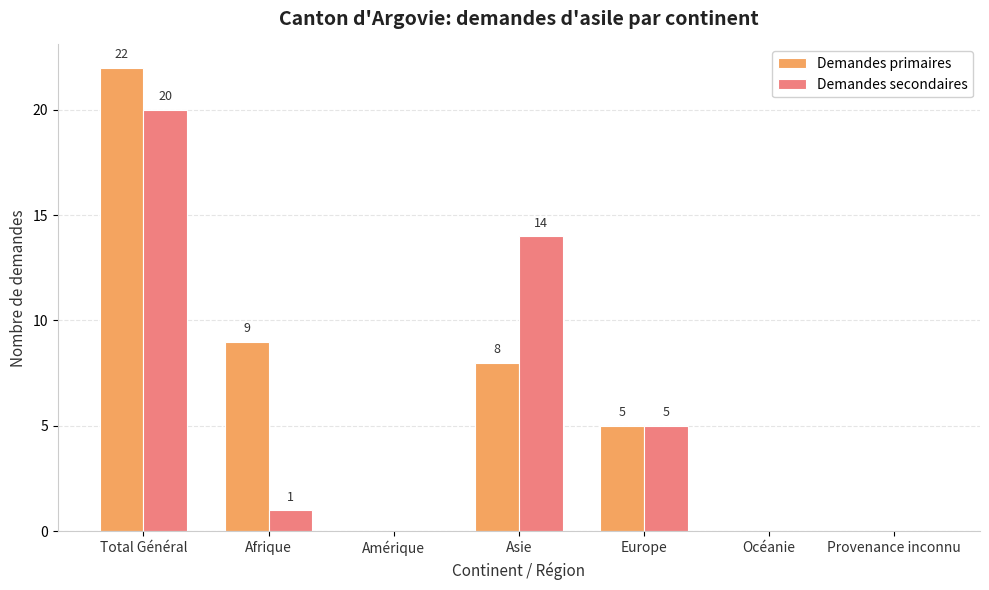

The Demandes primaires series shows 8 at Asie. True or false?

True